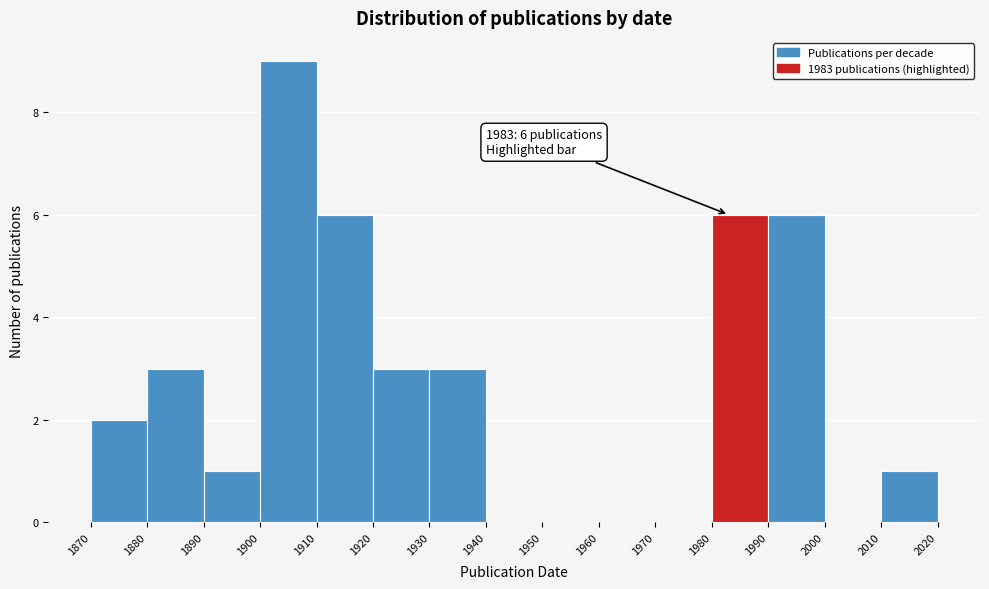

Which range on the x-axis has the tallest bar?

1900 to 1910